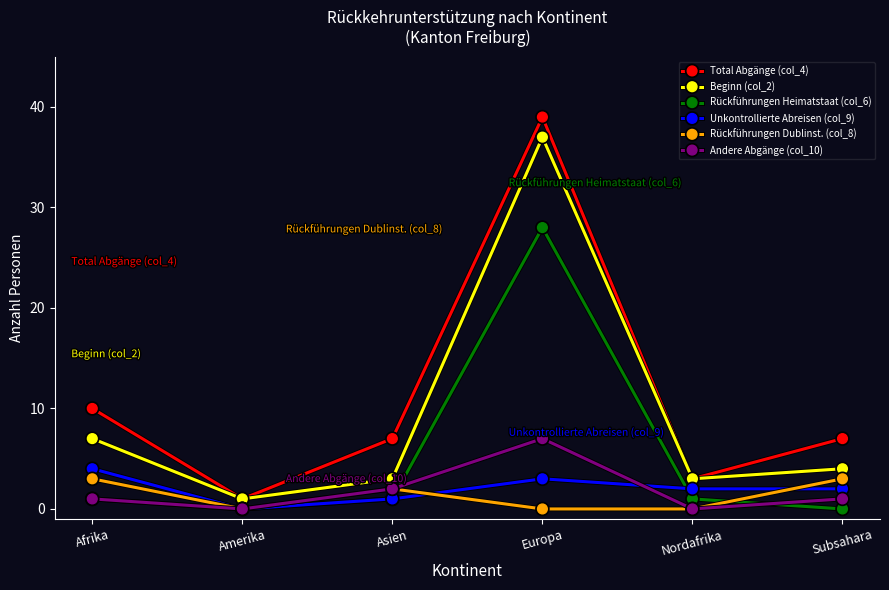

How many series are shown in this chart?

6